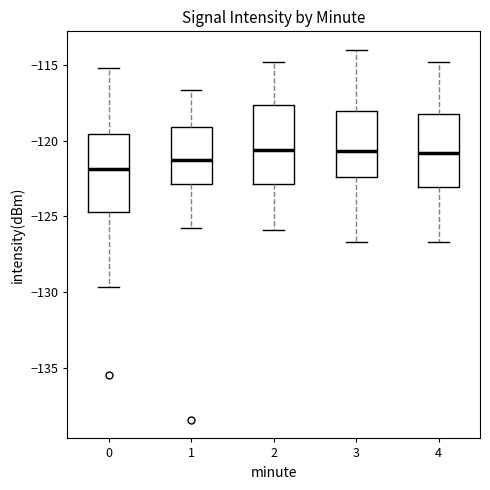

Reading left to right, read every box against the y-axis: the position of its median line, the range the box covers, and the ends of its whiskers. The values are not printed on the chart, so give them approximately, as read against the axis.

0: median -122.0, box -124.5 to -119.5, whiskers -129.5 to -115.0
1: median -121.5, box -123.0 to -119.0, whiskers -125.5 to -116.5
2: median -120.5, box -123.0 to -117.5, whiskers -126.0 to -115.0
3: median -120.5, box -122.5 to -118.0, whiskers -126.5 to -114.0
4: median -121.0, box -123.0 to -118.5, whiskers -126.5 to -115.0